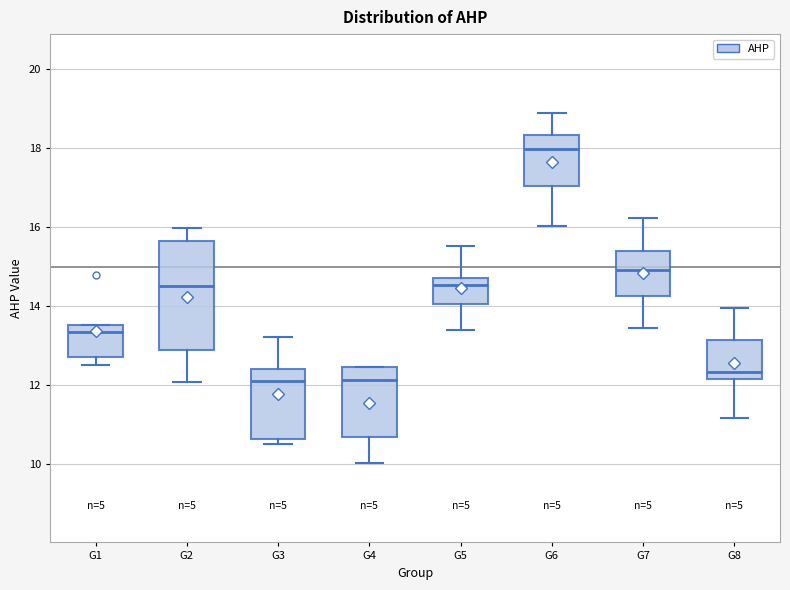

Reading left to right, transcribe this box plot: for each box, give where its median line is, the range the box spans, and where its two whiskers end, as read against the y-axis. The values are not printed on the chart, so give them approximately, as read against the axis.

G1: median 13.4, box 12.8 to 13.6, whiskers 12.6 to 13.6
G2: median 14.6, box 12.8 to 15.6, whiskers 12.0 to 16.0
G3: median 12.2, box 10.6 to 12.4, whiskers 10.6 (just below the box's lower edge) to 13.2
G4: median 12.2, box 10.6 to 12.4, whiskers 10.0 to 12.4
G5: median 14.6, box 14.0 to 14.8, whiskers 13.4 to 15.6
G6: median 18.0, box 17.0 to 18.4, whiskers 16.0 to 18.8
G7: median 15.0, box 14.2 to 15.4, whiskers 13.4 to 16.2
G8: median 12.4, box 12.2 to 13.2, whiskers 11.2 to 14.0